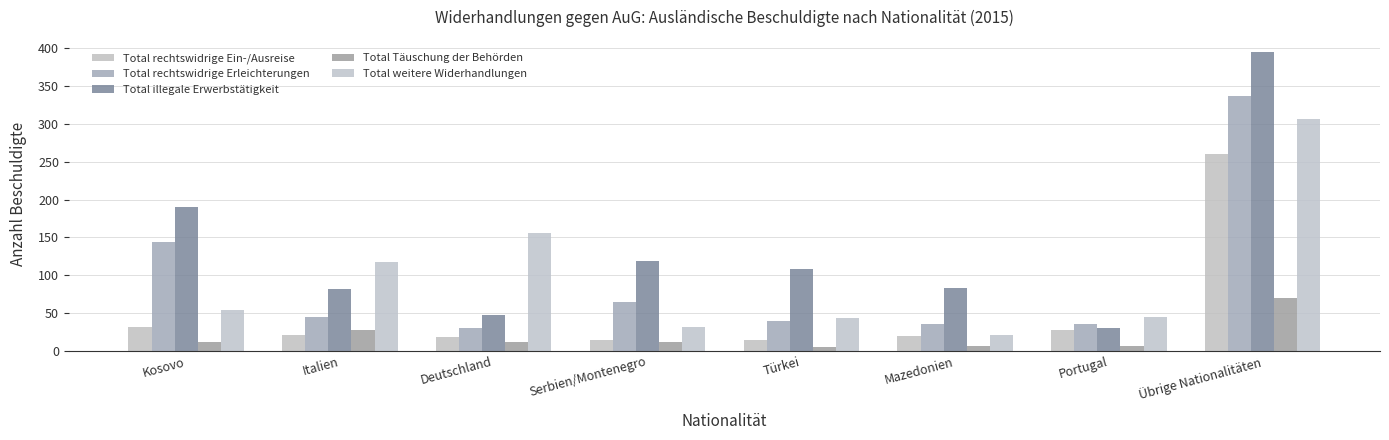

What is the difference between the highest and lowest values at Serbien/Montenegro?

107